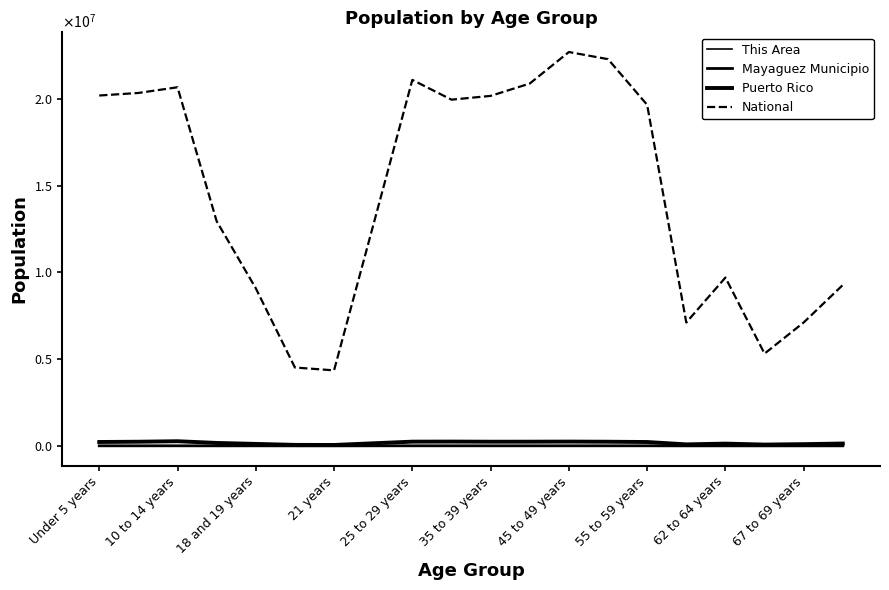

Does the chart have visible grid lines?

No